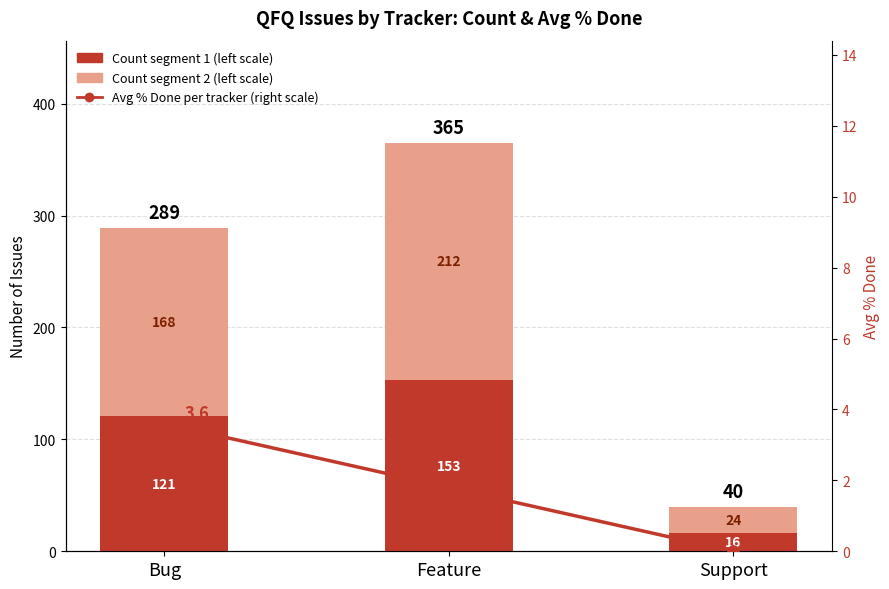

Reading right to left, list all the values displayed in this chart.

Count (segment 1, left scale): Support=16.0	Feature=153.0	Bug=121.0
Count (segment 2, left scale): Support=24.0	Feature=212.0	Bug=168.0
Avg % Done (right scale): Support=0.0	Feature=1.8	Bug=3.6